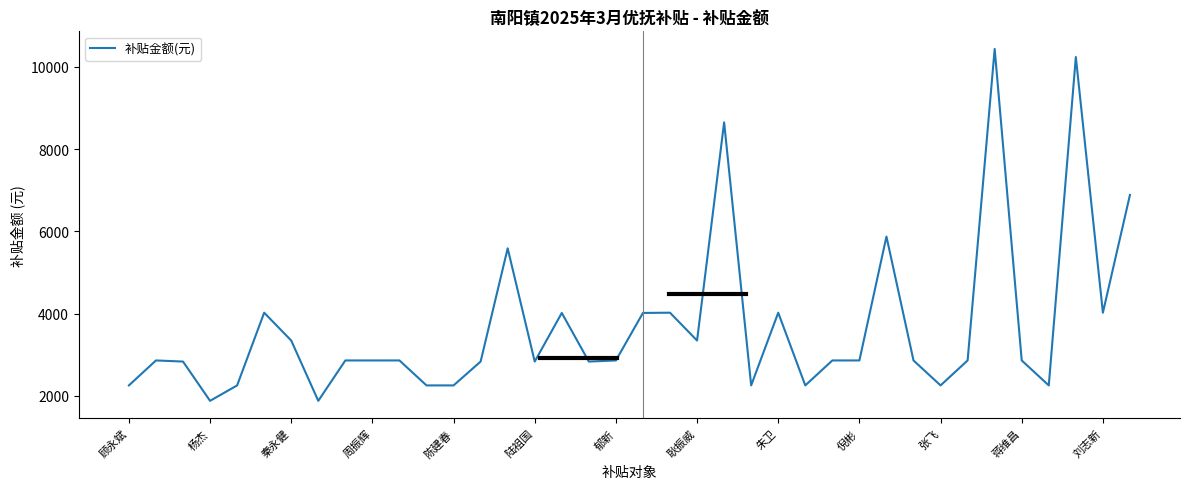

Is this an area chart (filled region under the line)?

No